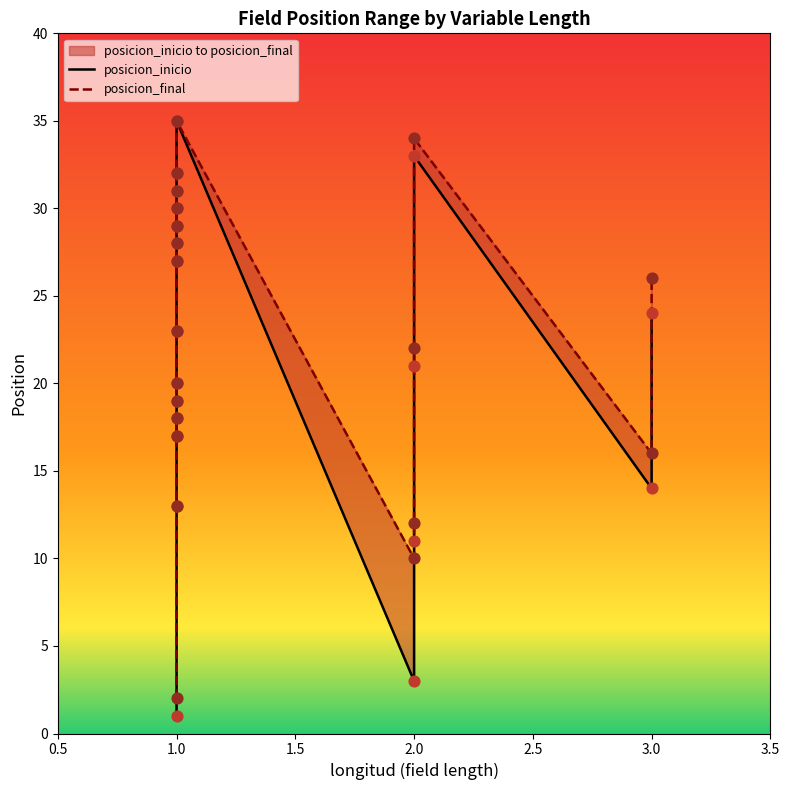

Which series reaches the minimum Y coordinate?

posicion_inicio